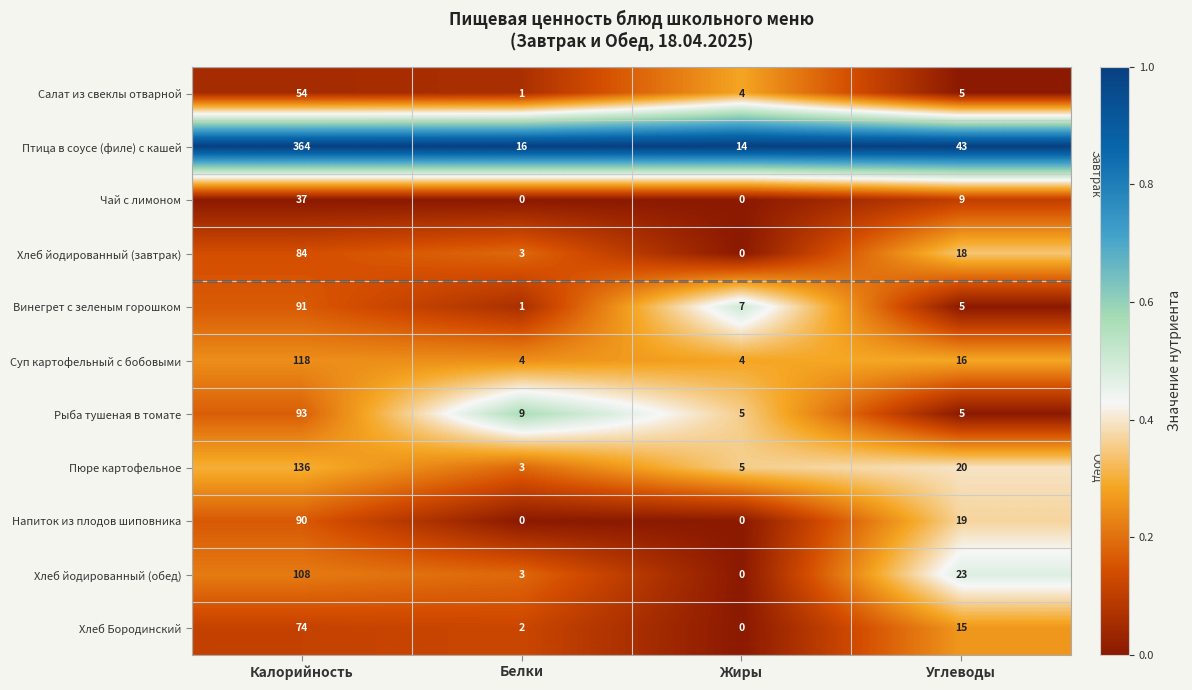

At which category is the sum across all series the highest?

Калорийность